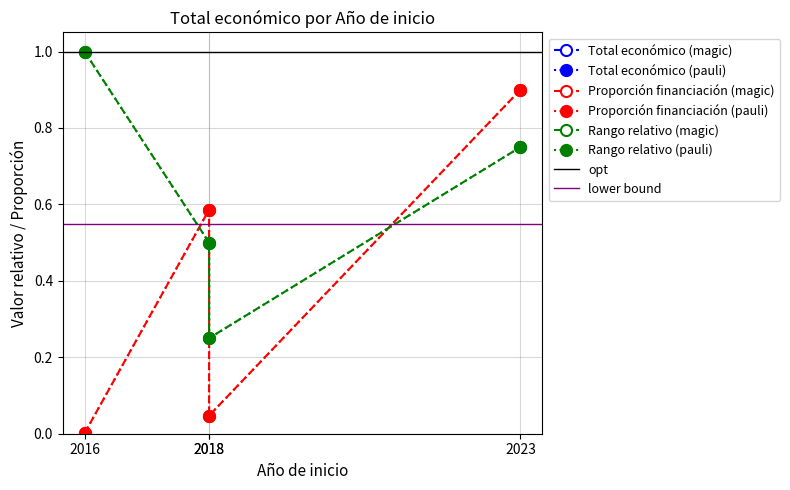

Where is the first local maximum?

2018